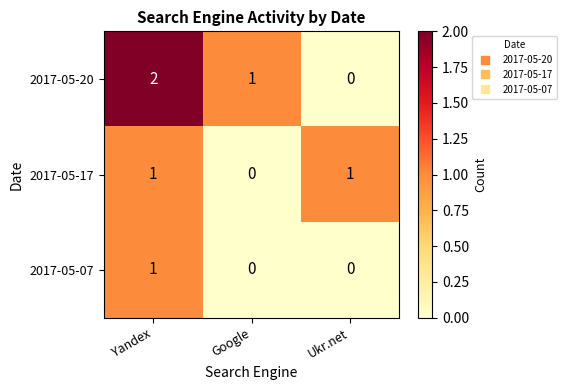

At which label does 2017-05-20 reach its peak?

Yandex